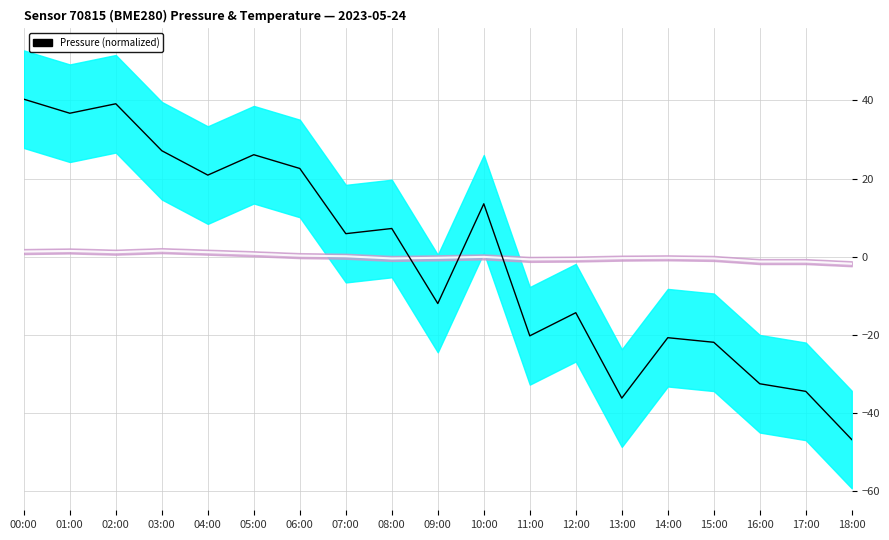

Which series has the largest total across all categories?

temperature